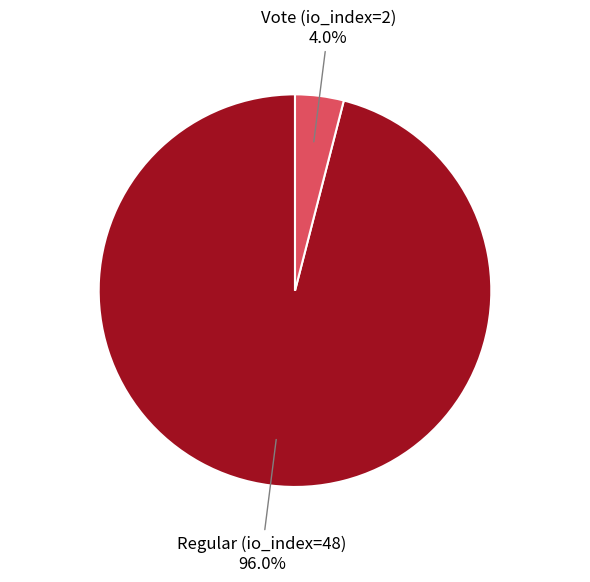

What is the ratio of the value at Regular (io_index=48) to the value at Vote (io_index=2)?

24.0